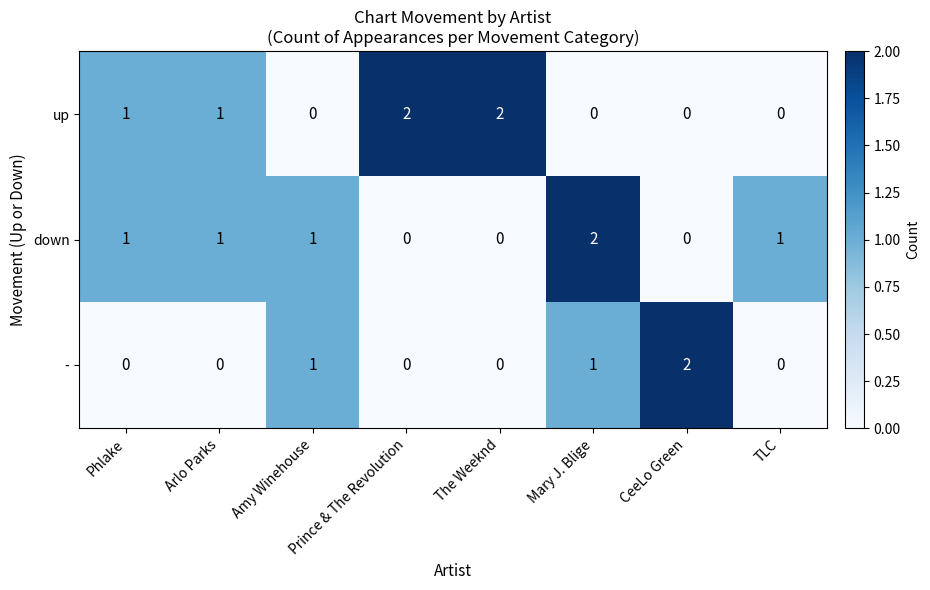

How many data points does each series have?

8